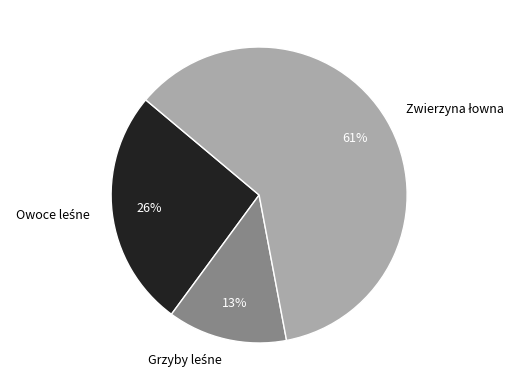

Does any single category account for the majority?

Yes